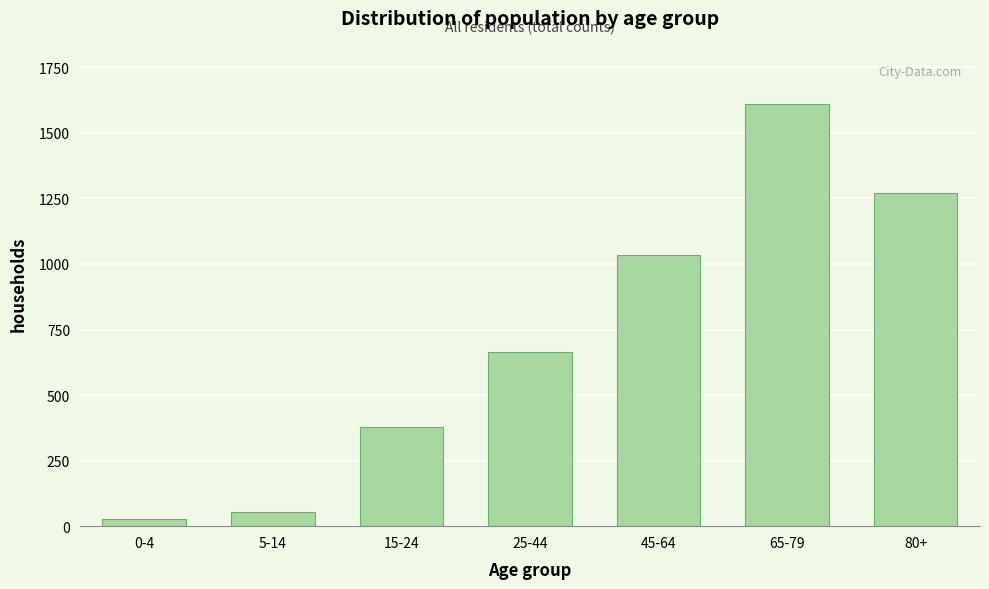

Reading left to right, list all the values displayed in this chart.

26	55	377	665	1036	1610	1269